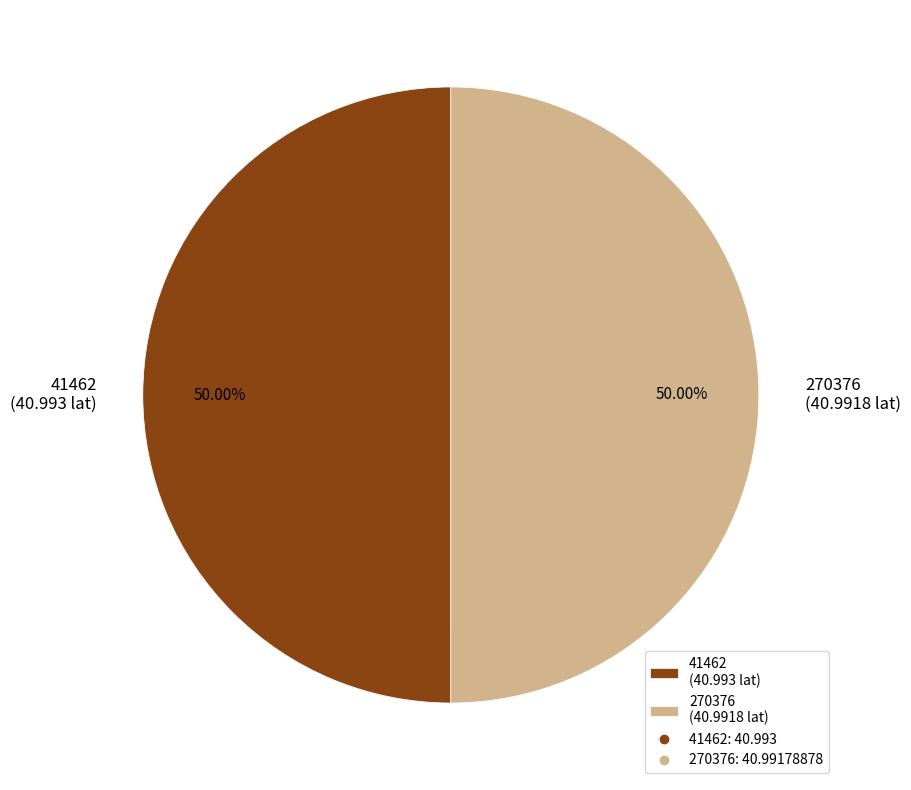

Approximately how many times larger is the value at 270376 (40.9918 lat) compared to 41462 (40.993 lat)?

1.0